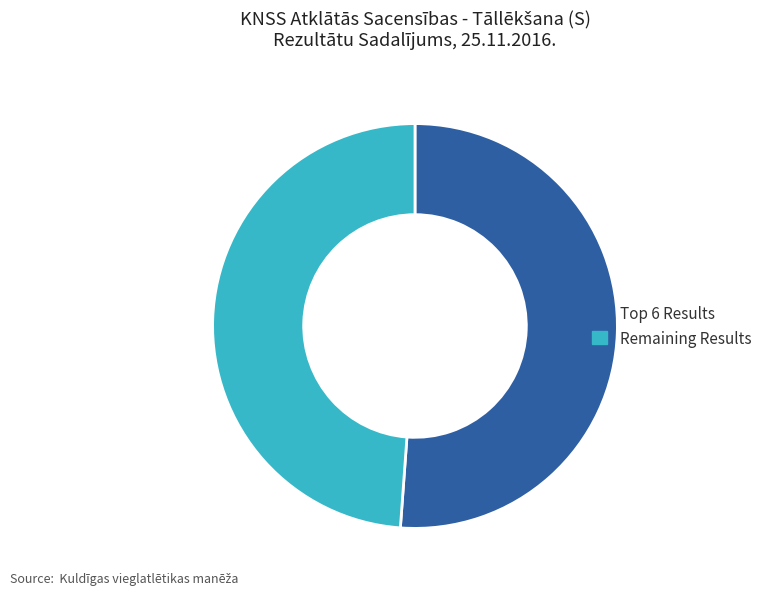

What is the majority slice?

Top 6 Results